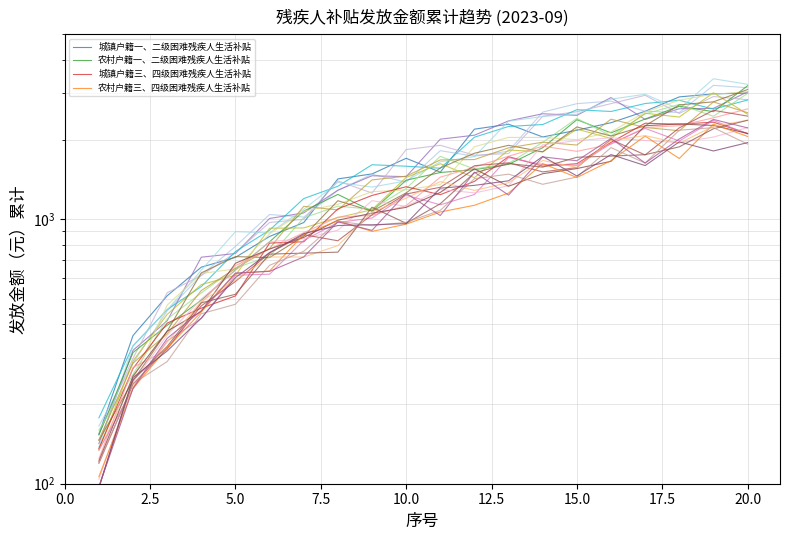

The 城镇户籍三、四级困难残疾人生活补贴 series shows 1183.9 at 12.5. True or false?

False